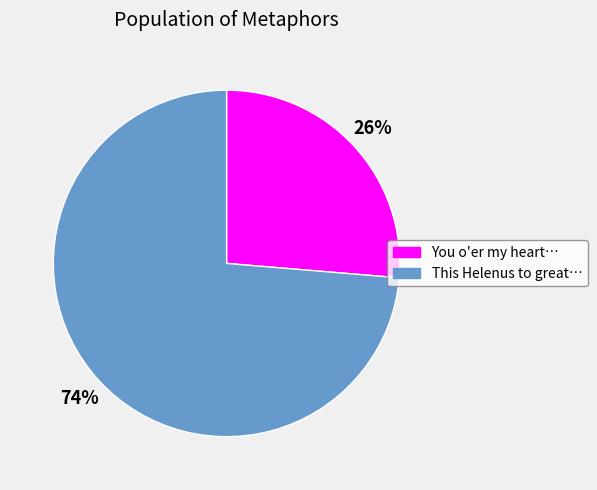

To the nearest percent, what is the average slice percentage?

50%